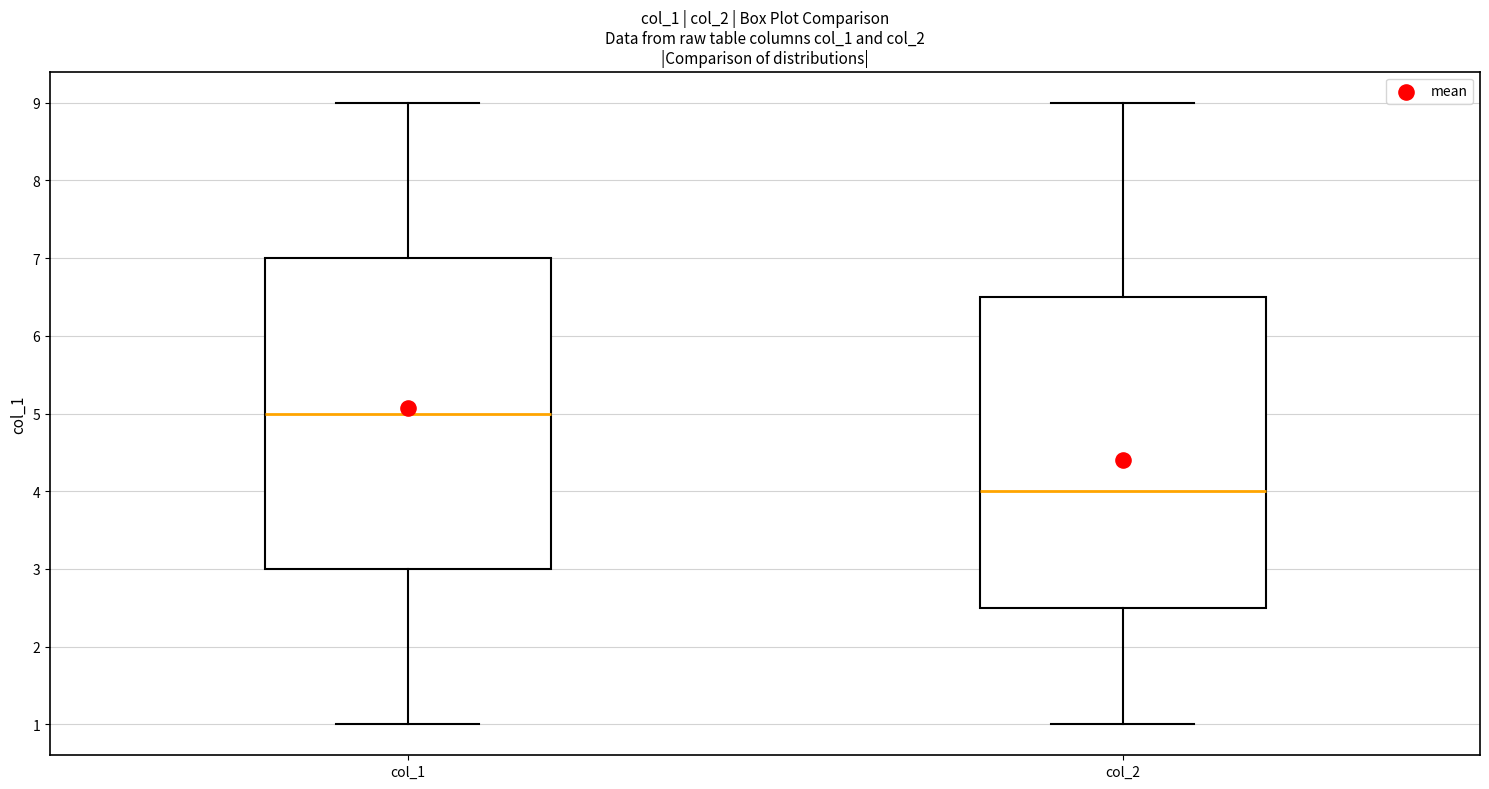

Reading left to right, transcribe this box plot: for each box, give where its median line is, the range the box spans, and where its two whiskers end, as read against the y-axis. The values are not printed on the chart, so give them approximately, as read against the axis.

col_1: median 5.0, box 3.0 to 7.0, whiskers 1.0 to 9.0
col_2: median 4.0, box 2.5 to 6.5, whiskers 1.0 to 9.0